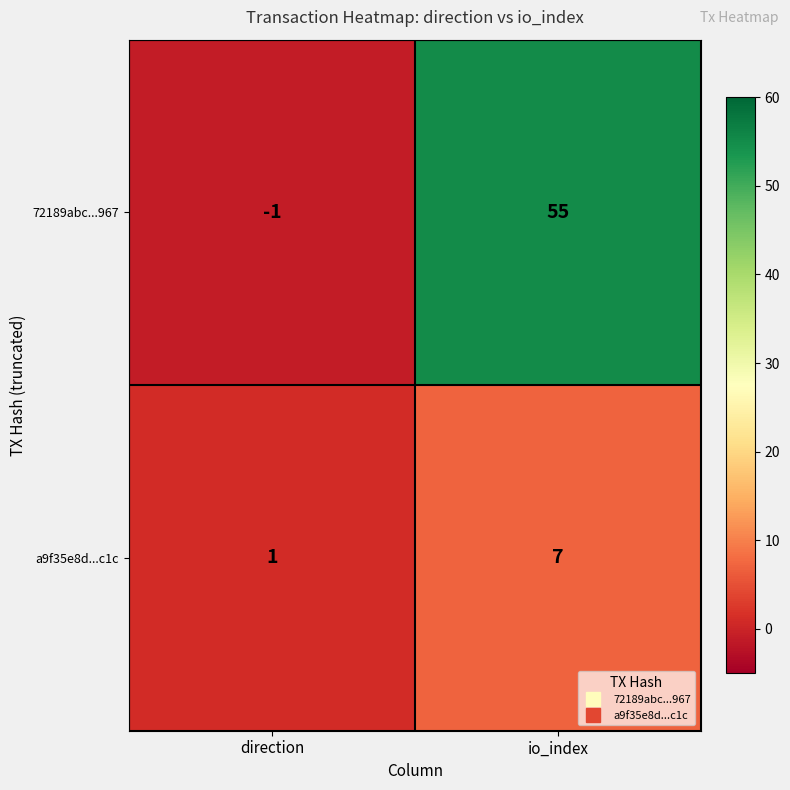

The a9f35e8d...c1c series shows 4 at io_index. True or false?

False